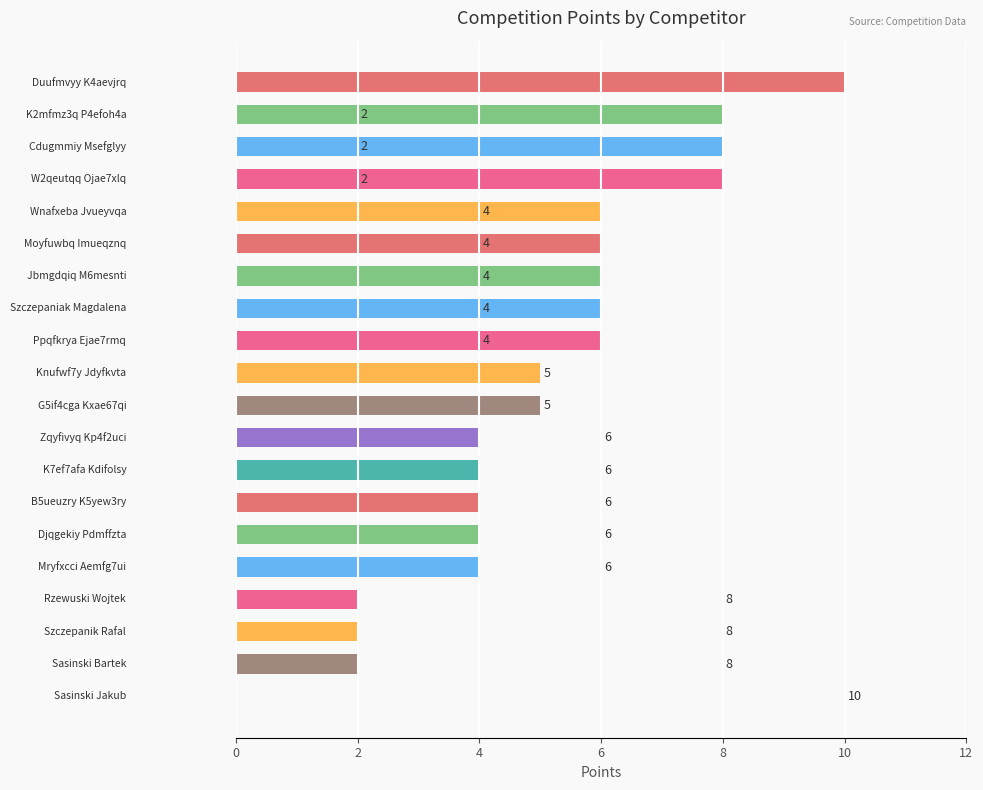

What is the maximum value shown in the chart?

10